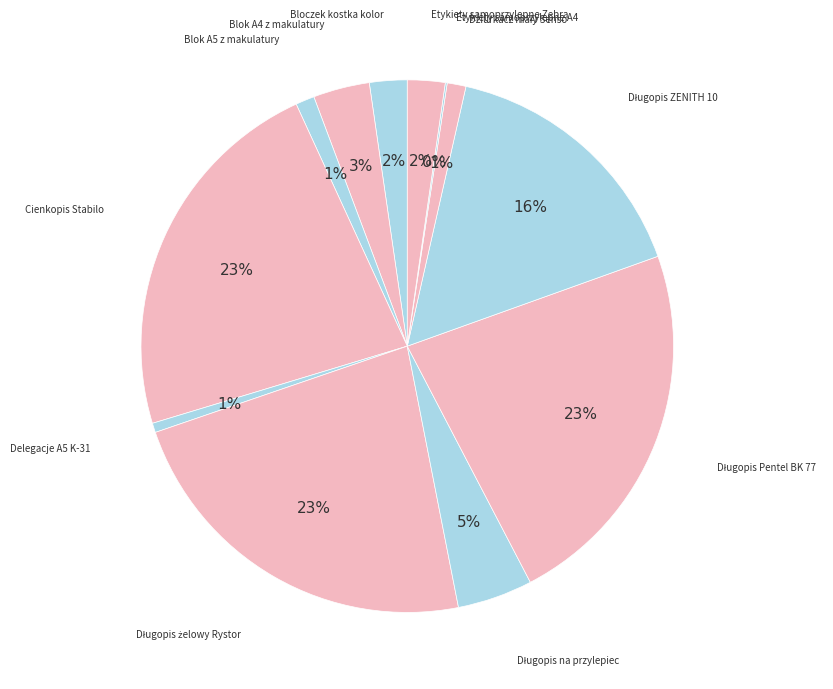

Which category has the biggest portion of the pie?

Cienkopis Stabilo